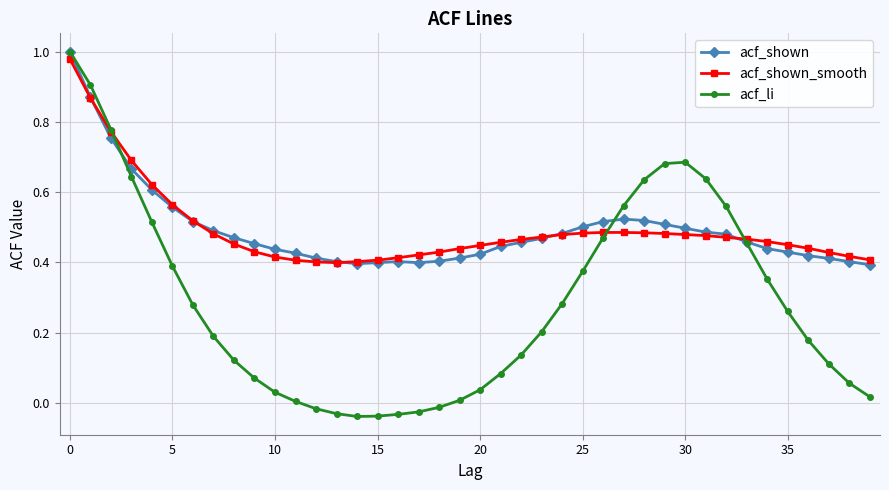

Which series has the largest range (max minus min)?

acf_li